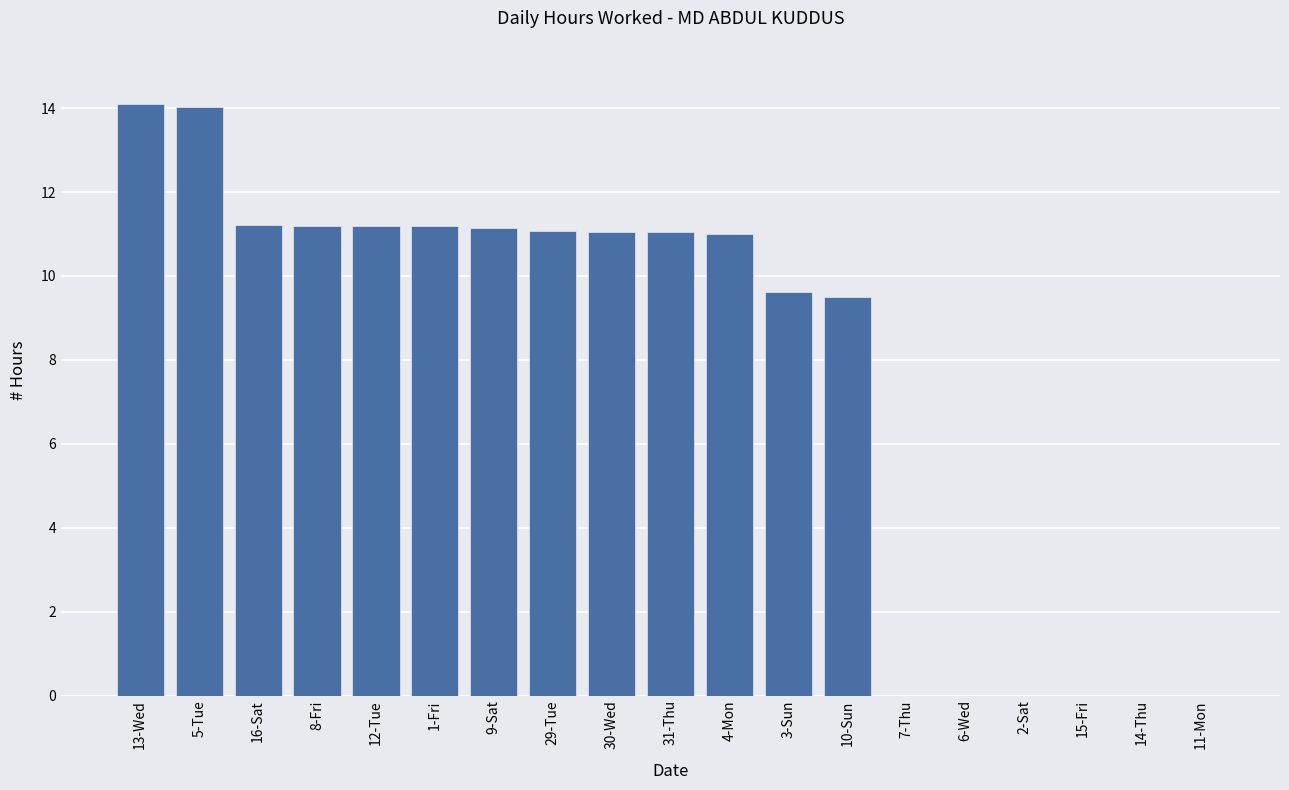

What is the greatest value displayed?

14.1